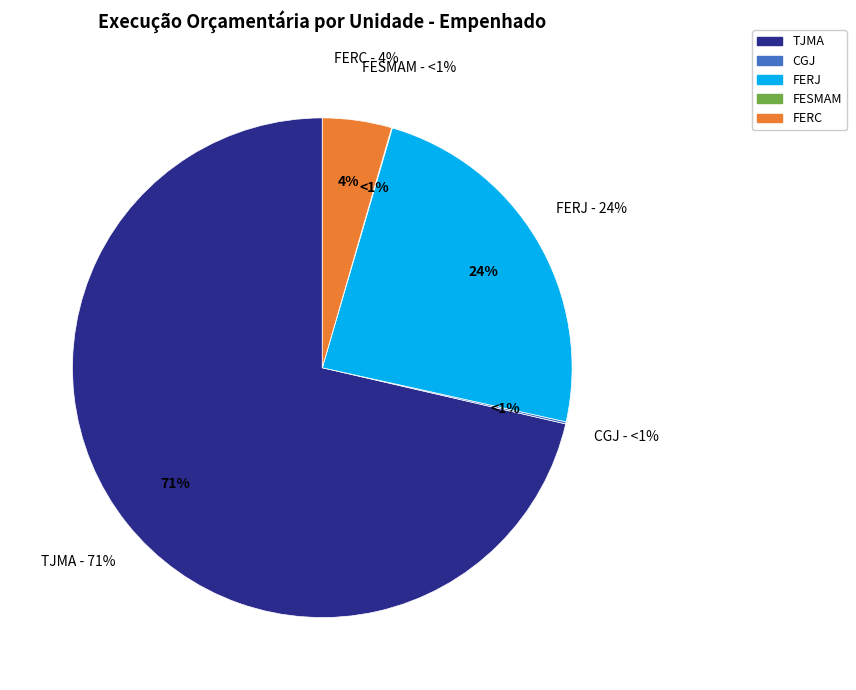

Is CGJ the majority of the pie?

No